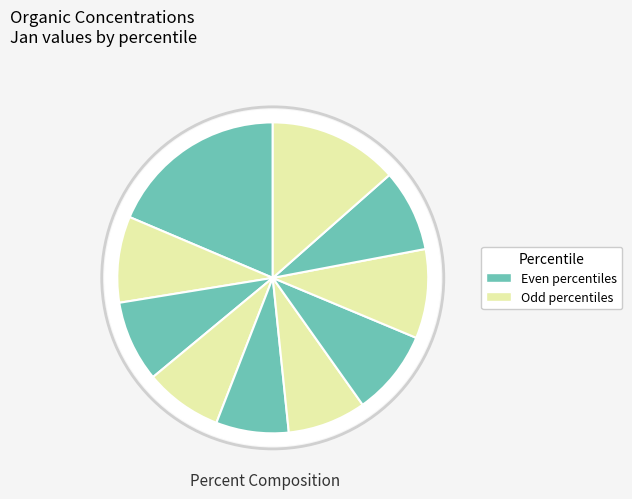

Which category has the biggest portion of the pie?

pct05